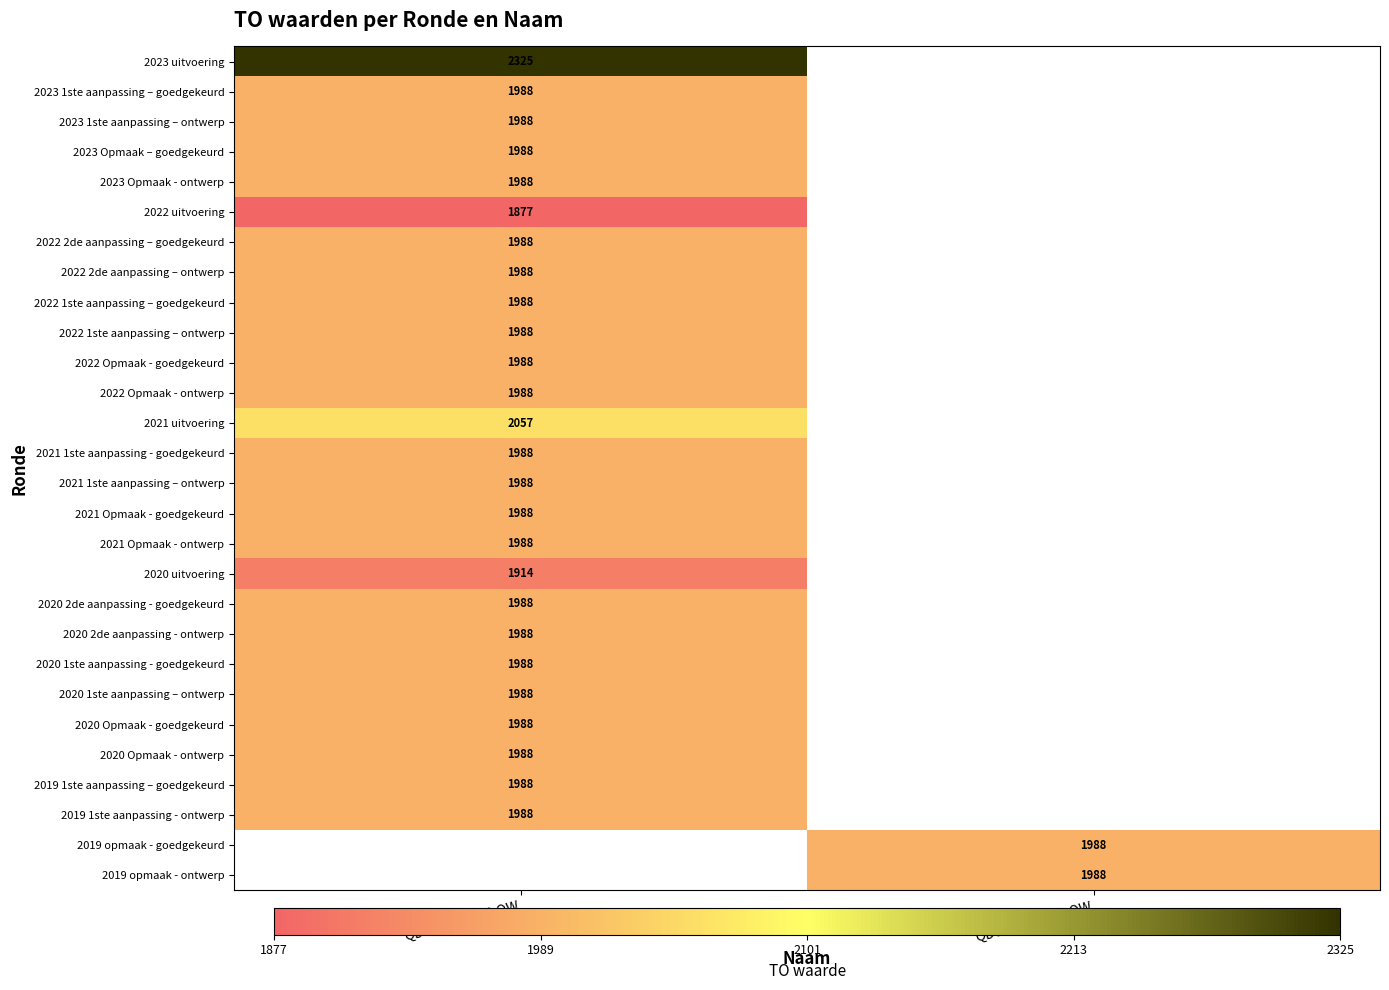

Is it true that 2022 2de aanpassing – ontwerp equals 1988 at QD0-9QCETFE-OW?

True